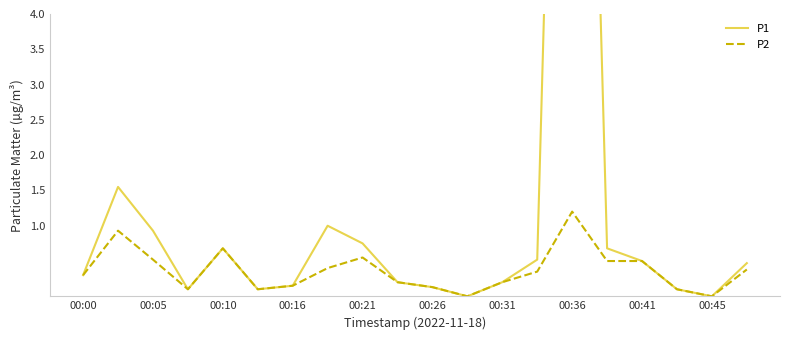

Which category has the highest value in the P2 series?

00:36